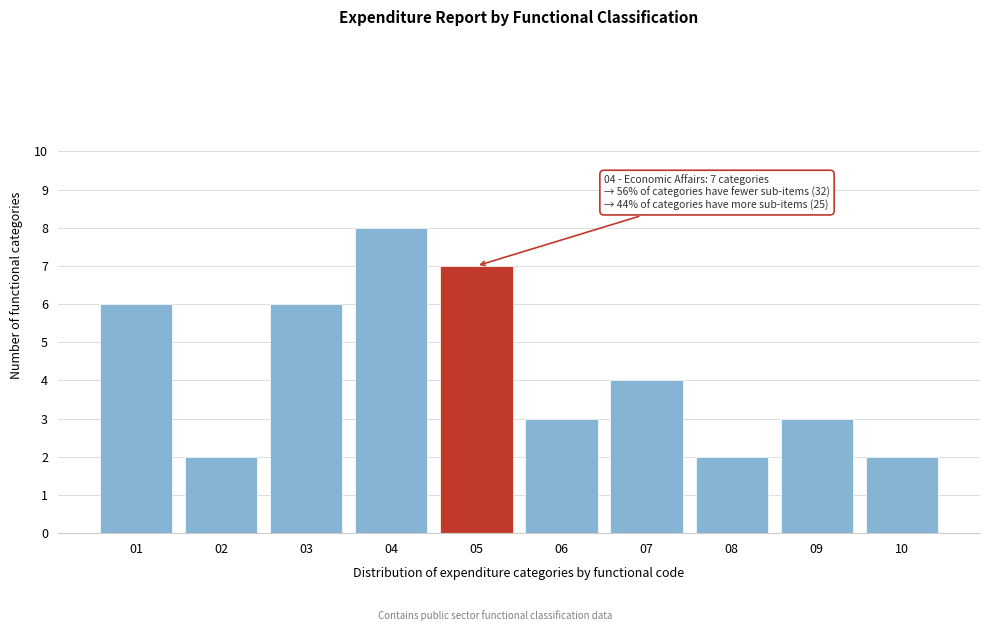

Reading right to left, extract all data points from this chart.

10=2	09=3	08=2	07=4	06=3	05=7	04=8	03=6	02=2	01=6